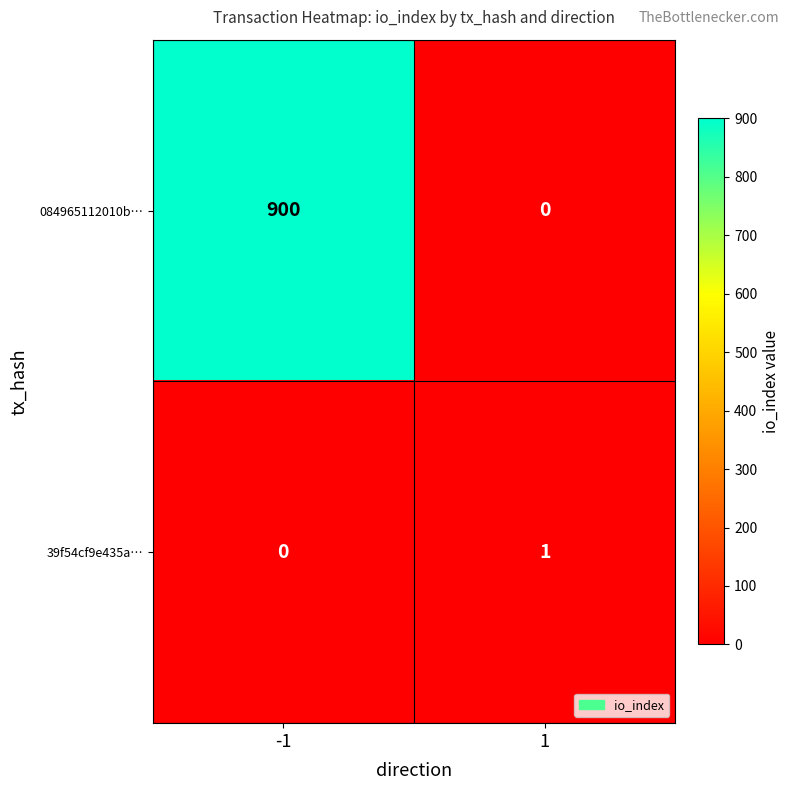

What is the total value across all series at -1?

900